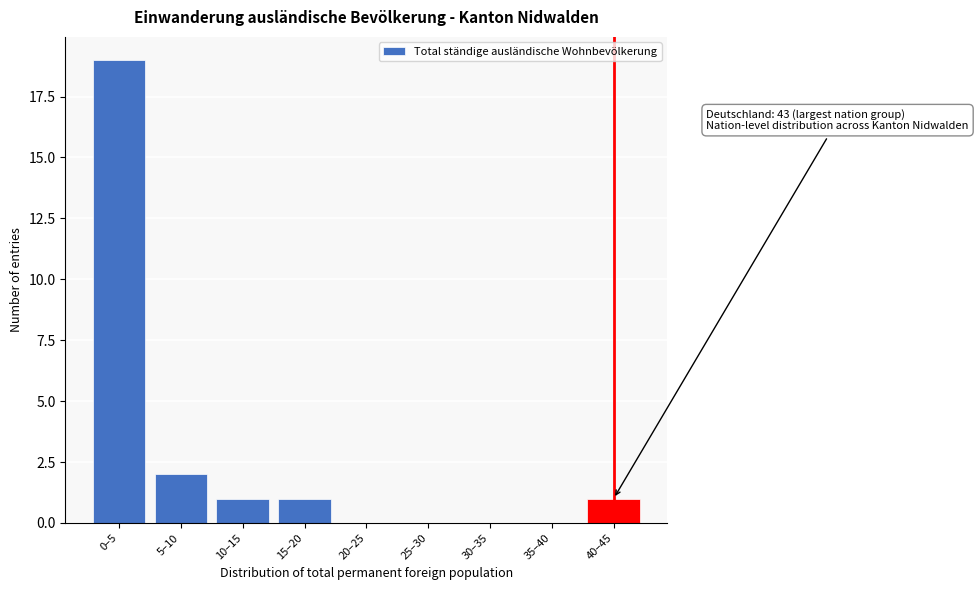

Reading left to right, what are all the values shown in this chart?

0–5=19	5–10=2	10–15=1	15–20=1	20–25=0	25–30=0	30–35=0	35–40=0	40–45=1